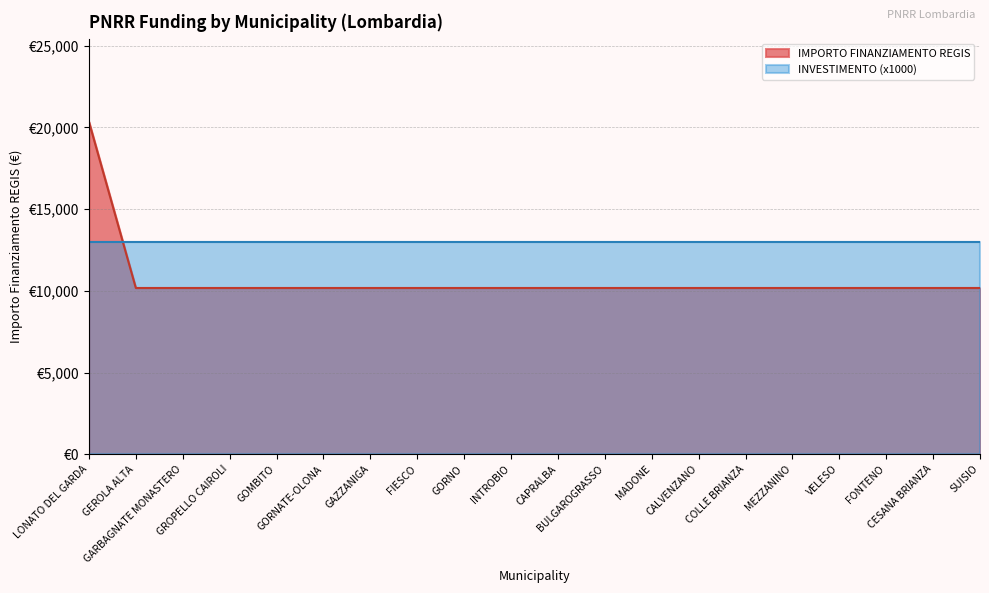

List the labels in order of value, largest first.

LONATO DEL GARDA, GEROLA ALTA, GARBAGNATE MONASTERO, GROPELLO CAIROLI, GOMBITO, GORNATE-OLONA, GAZZANIGA, FIESCO, GORNO, INTROBIO, CAPRALBA, BULGAROGRASSO, MADONE, CALVENZANO, COLLE BRIANZA, MEZZANINO, VELESO, FONTENO, CESANA BRIANZA, SUISIO